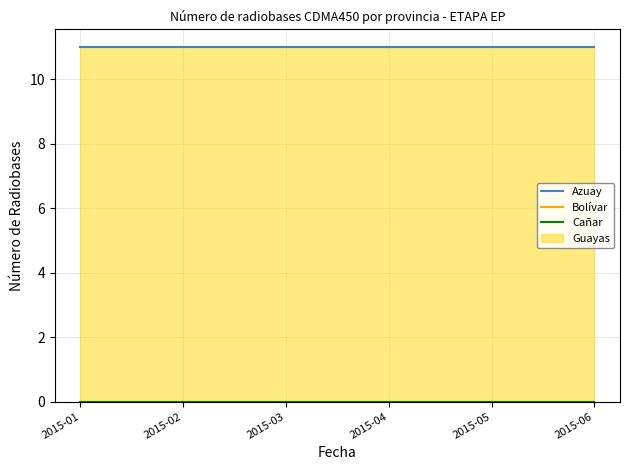

At 2015-04, list the series in order from largest to smallest.

Azuay, Bolívar, Cañar